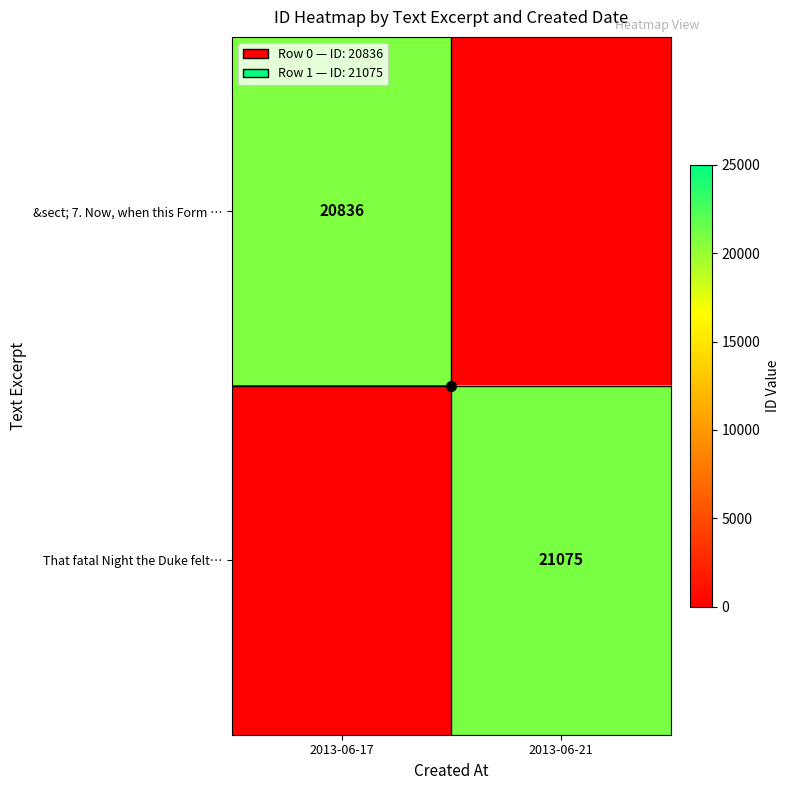

True or false: That fatal Night the Duke felt… has a value of 21075 at 2013-06-21.

True